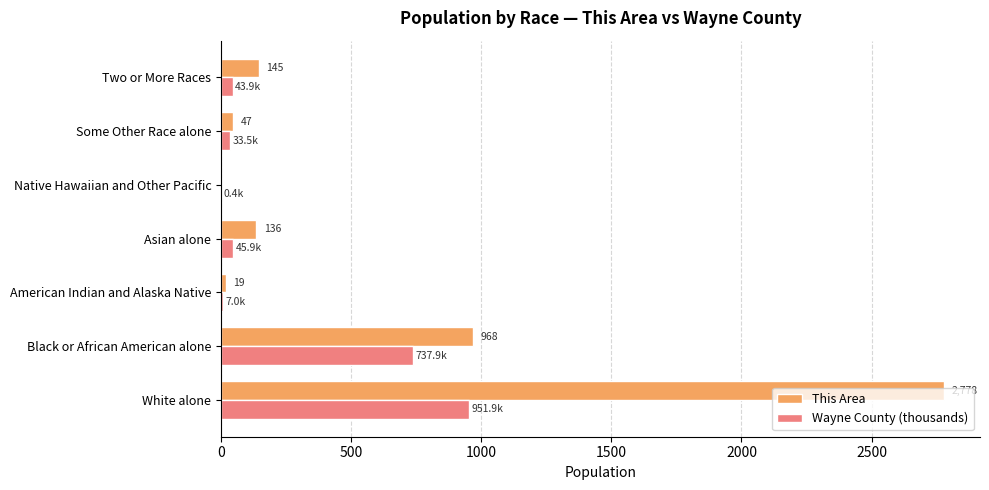

How many distinct data groups are displayed?

2